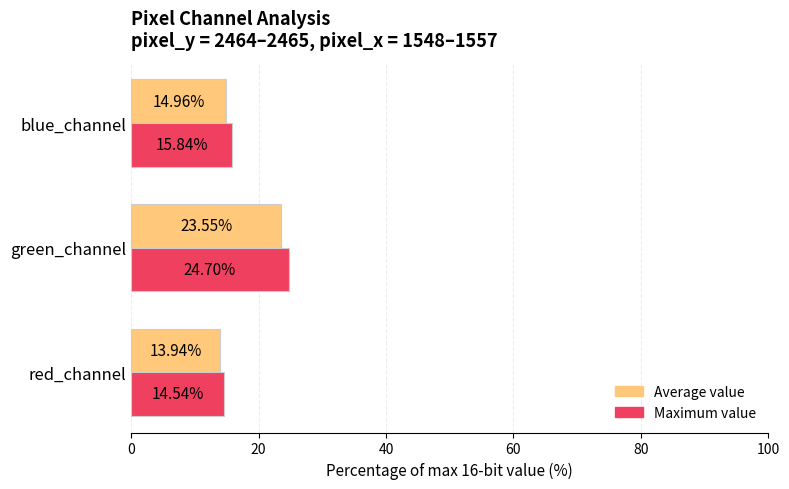

What is the spread (max minus min) of values at blue_channel?

0.9